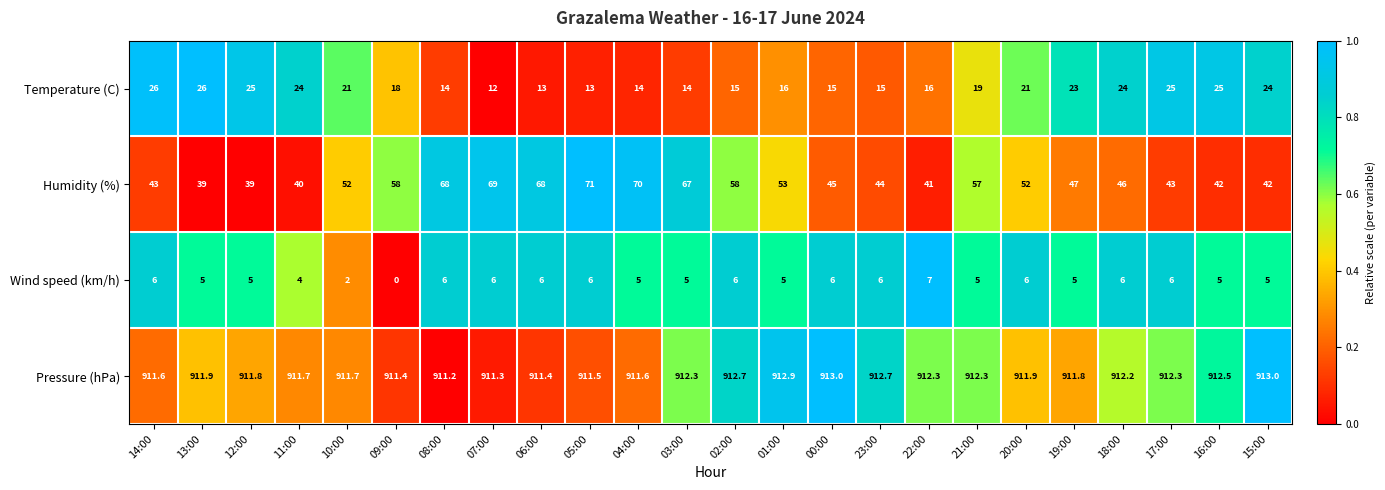

Rank the series at 10:00 from lowest to highest value.

Wind speed (km/h), Temperature (C), Humidity (%), Pressure (hPa)